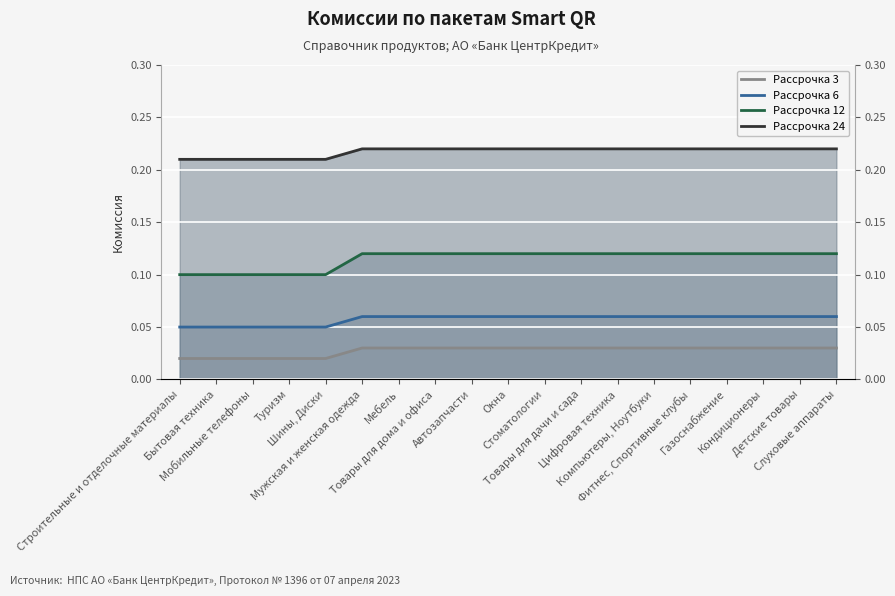

Which series changed the most between Стоматологии and Слуховые аппараты?

Рассрочка 3